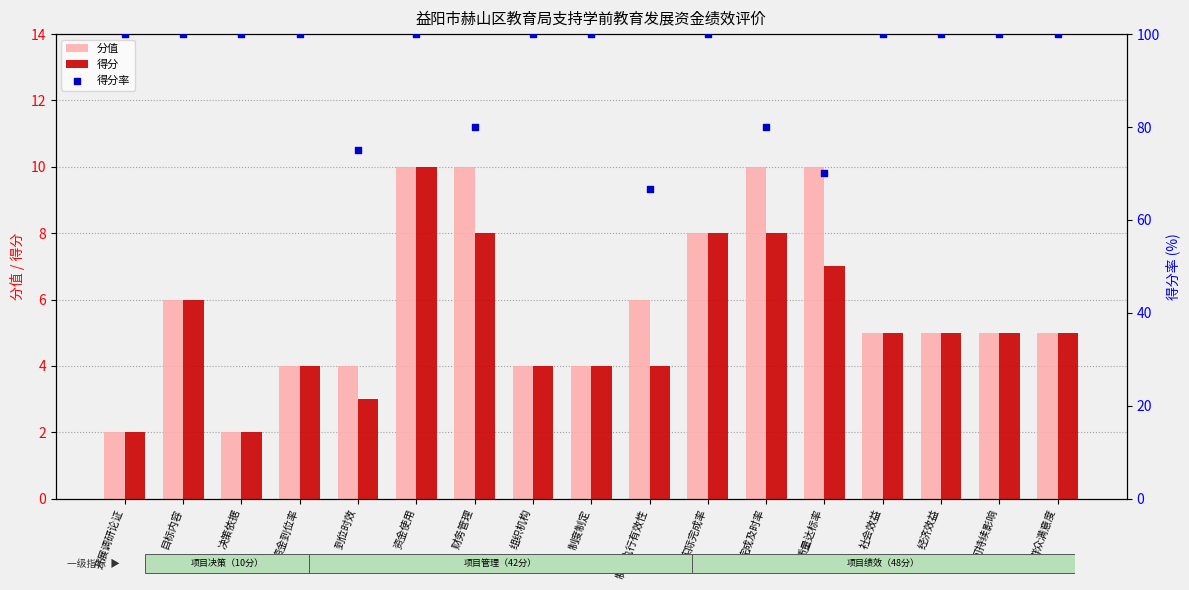

Which series has the largest Y range (max minus min)?

得分率